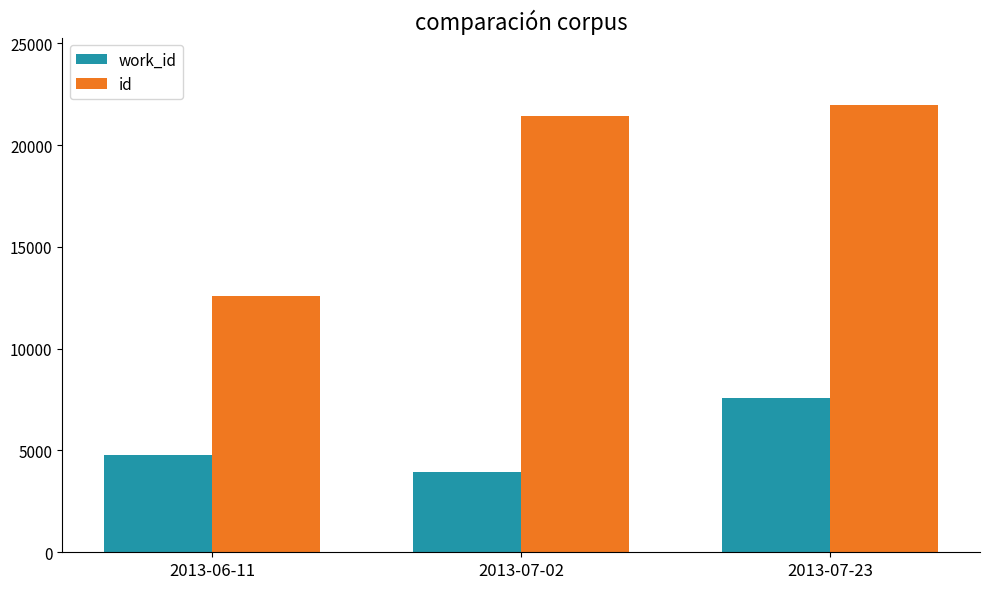

What is the difference between the maximum and minimum values in the id series?

9395